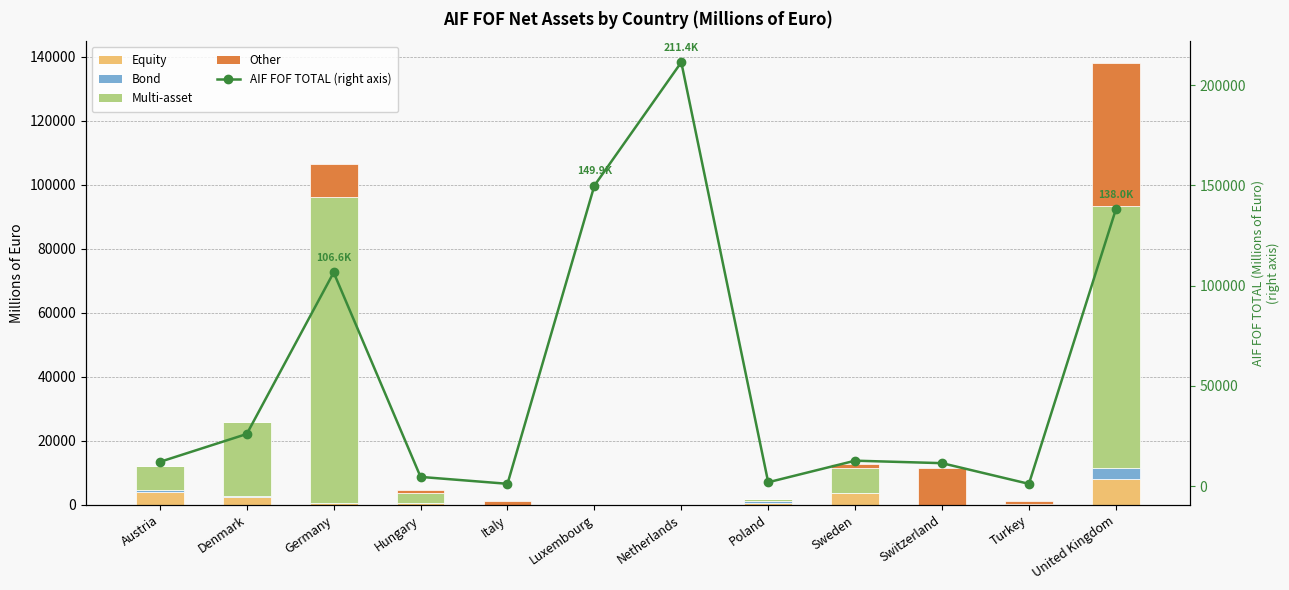

What is the value of the Multi-asset bar at the 11th from the left?

222.1